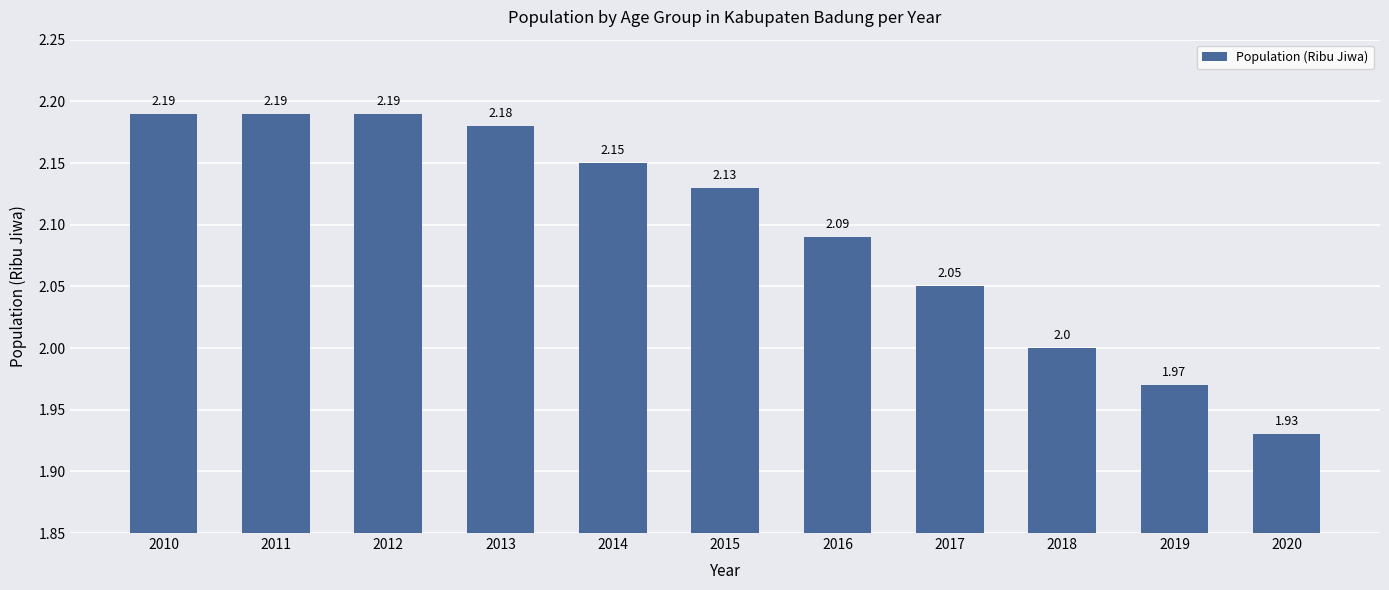

What is the sum of all values?

23.1